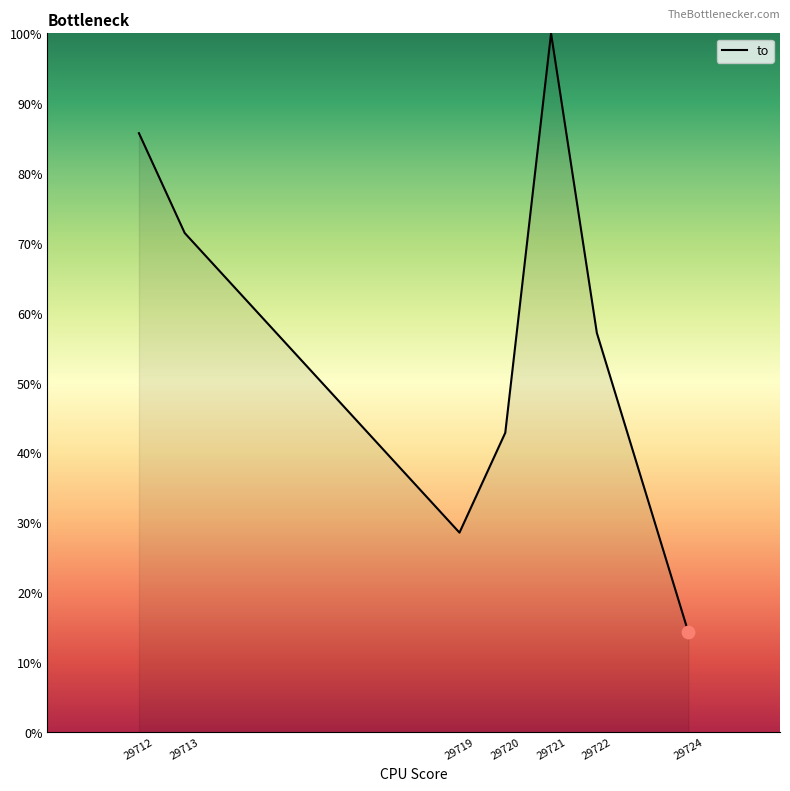

Between 29712 and 29719, which is larger?

29712